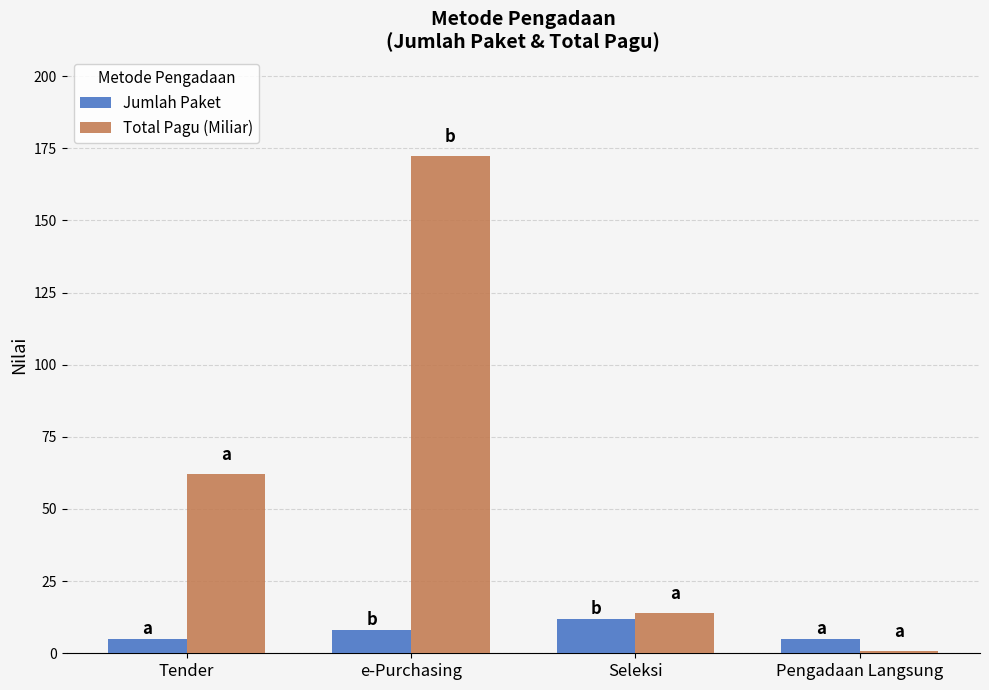

What is the smallest value displayed?

0.6